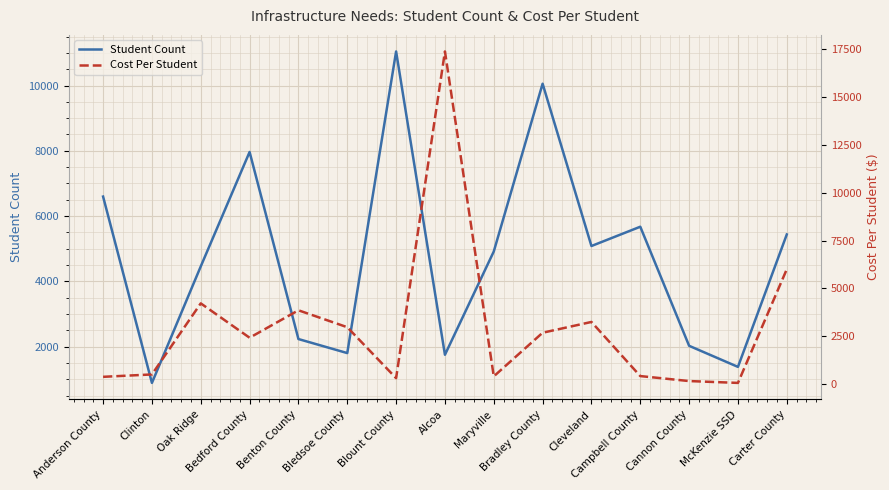

What is the minimum value for Student Count?

887